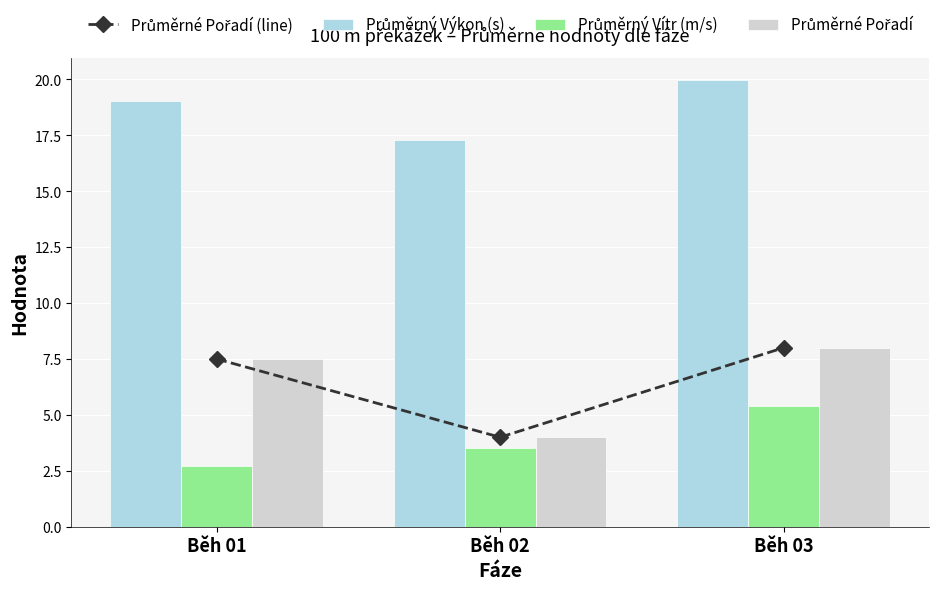

What is the difference between the maximum and minimum values in the Průměrné Pořadí series?

4.0